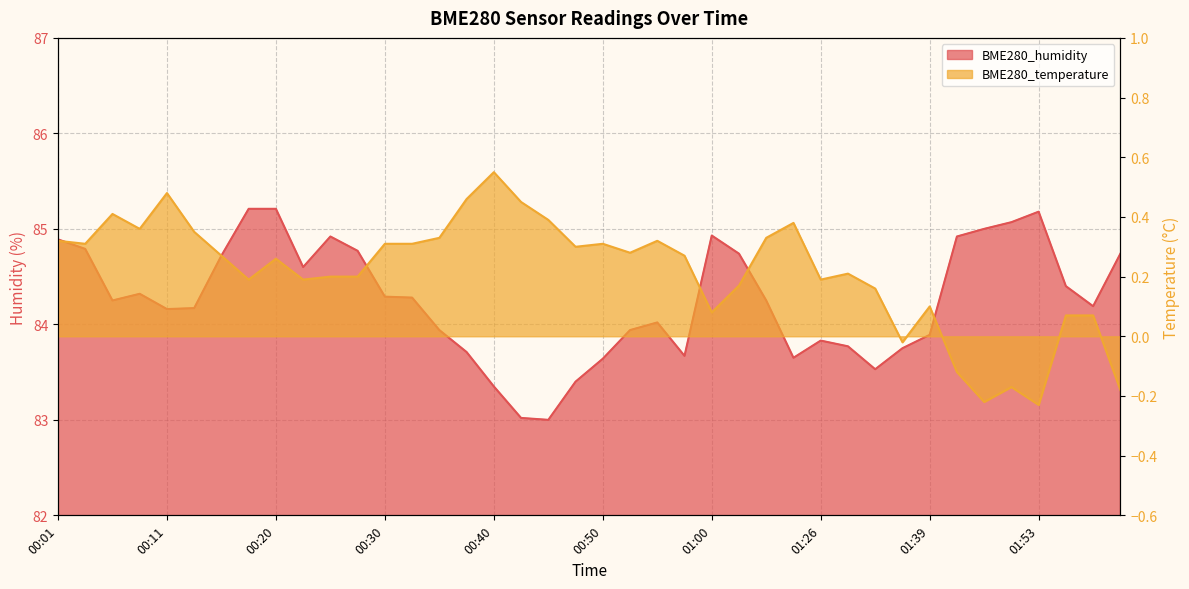

In BME280_humidity, how many points are higher than both neighbors (excluding endpoints)?

6